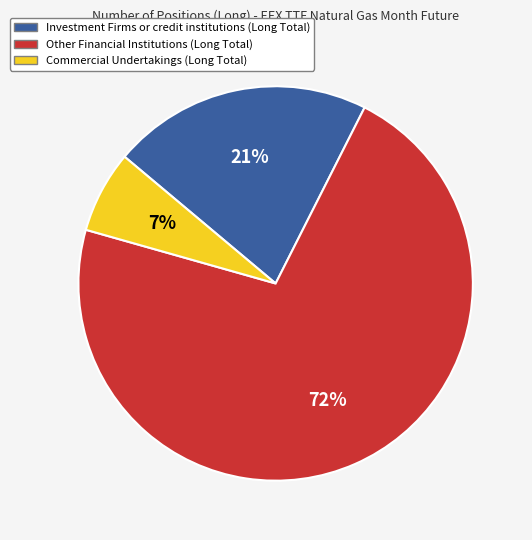

Combined, do Investment Firms or credit institutions (Long Total) and Other Financial Institutions (Long Total) account for over 50%?

Yes